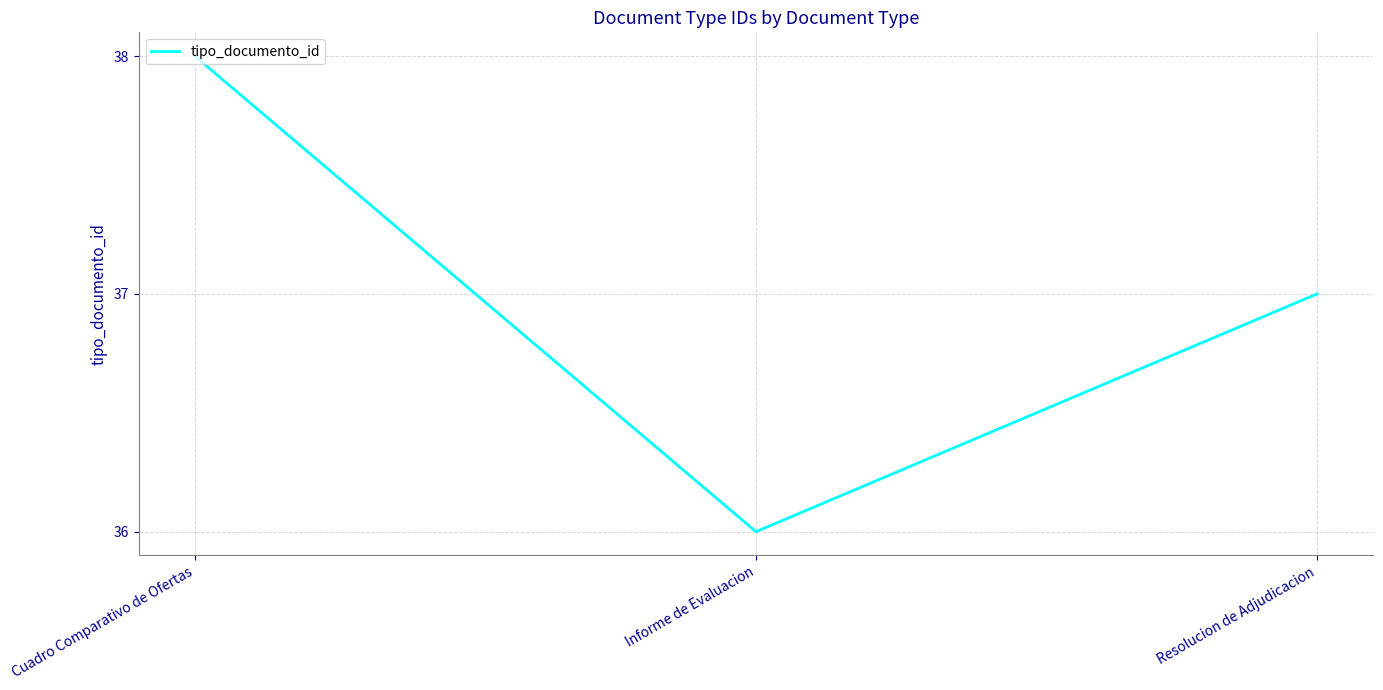

What position from the left is Resolucion de Adjudicacion?

3